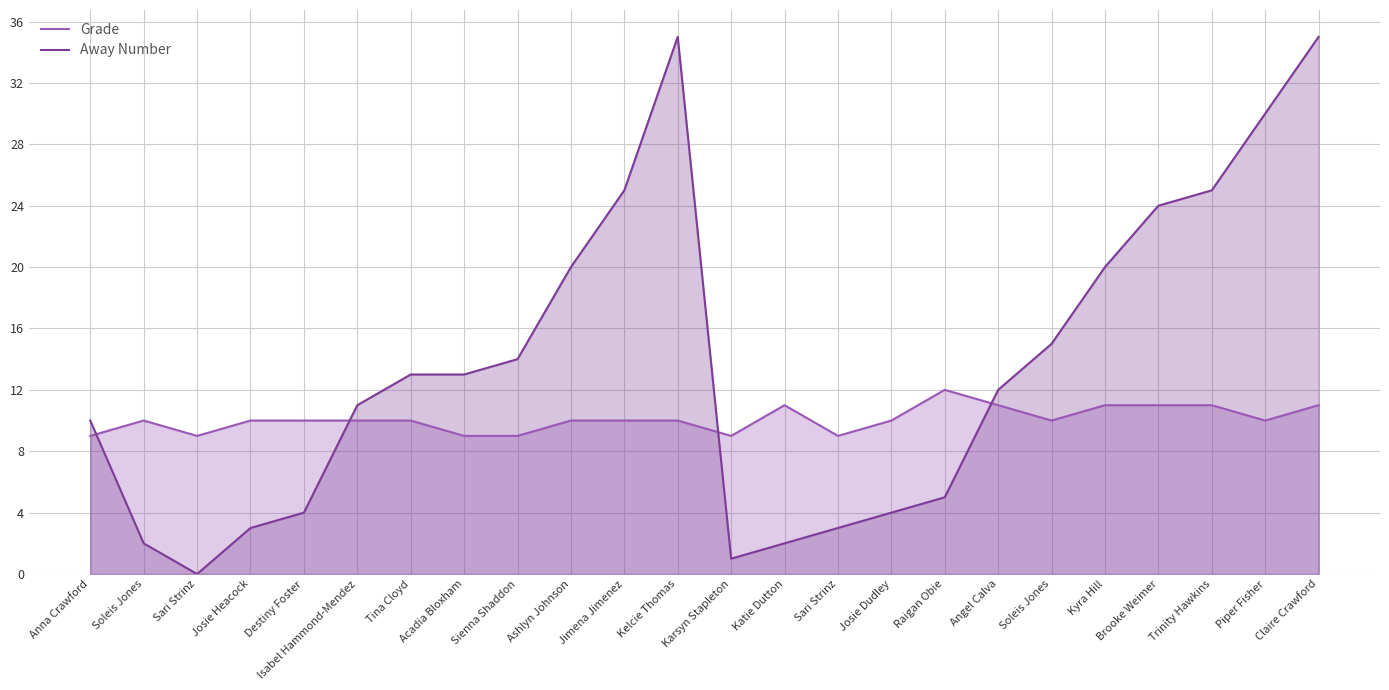

Reading right to left, what are all the values shown in this chart?

Grade: 11	10	11	11	11	10	11	12	10	9	11	9	10	10	10	9	9	10	10	10	10	9	10	9
Away Number: 35	30	25	24	20	15	12	5	4	3	2	1	35	25	20	14	13	13	11	4	3	0	2	10